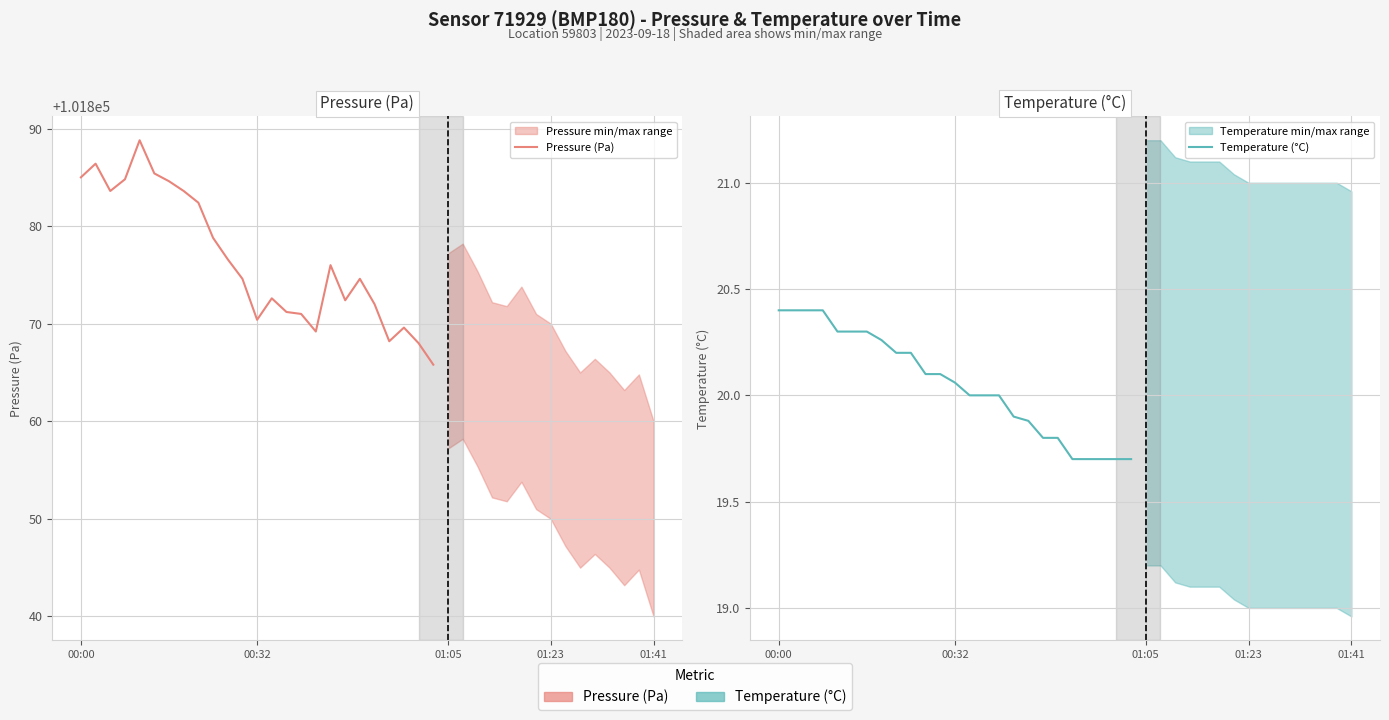

At how many categories does at least one series exceed 99421?

25